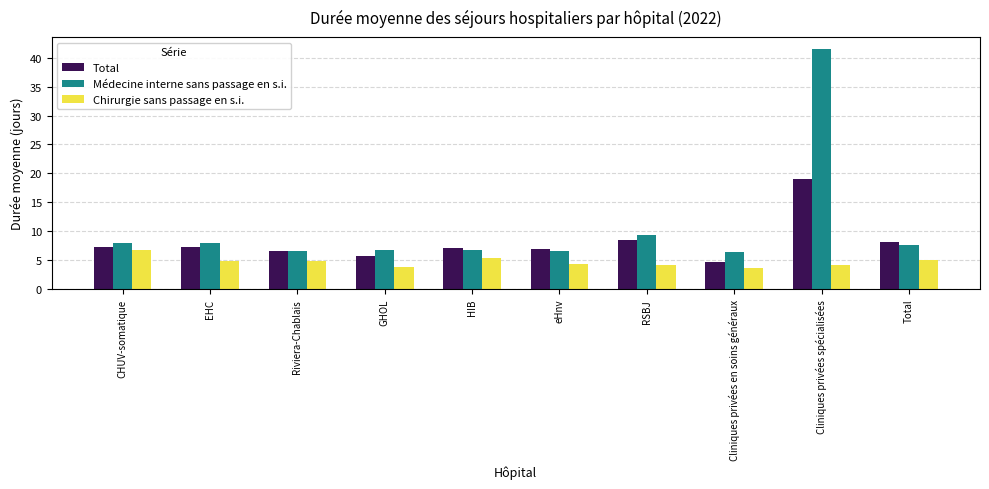

List the series in order of their overall mean, lowest first.

Chirurgie sans passage en s.i., Total, Médecine interne sans passage en s.i.